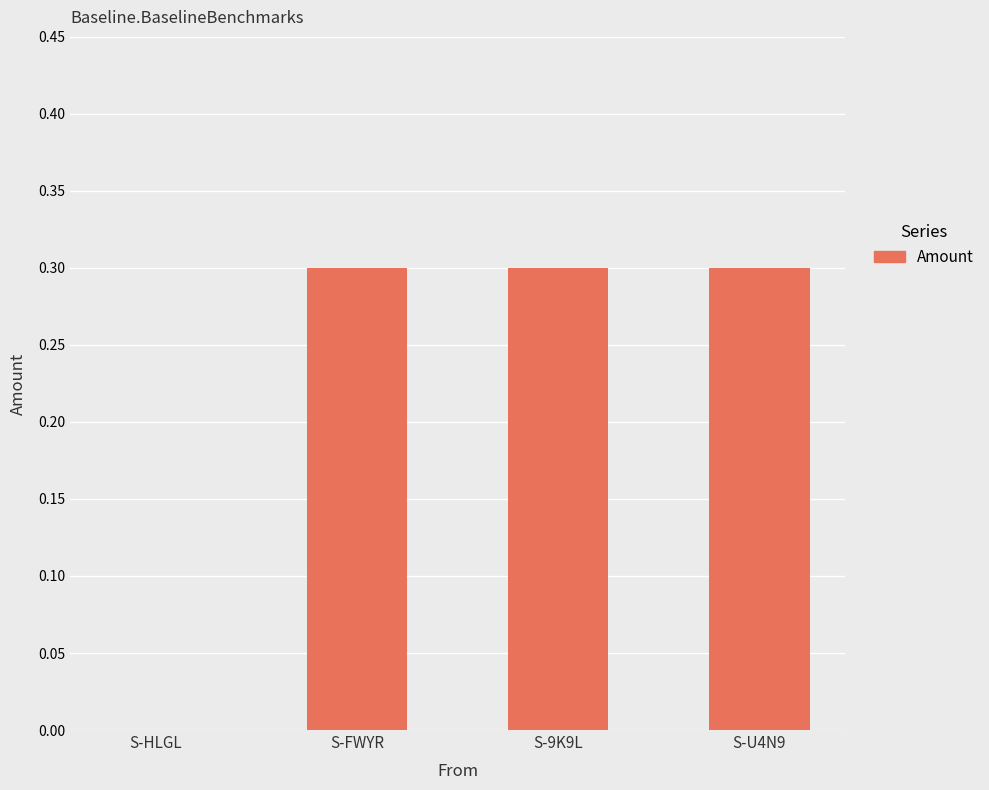

What is the maximum value shown in the chart?

0.3